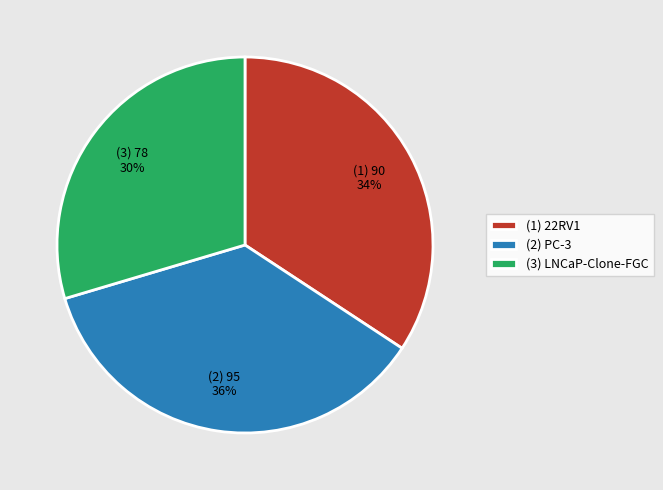

Approximately how many times larger is the value at (3) LNCaP-Clone-FGC compared to (2) PC-3?

0.8